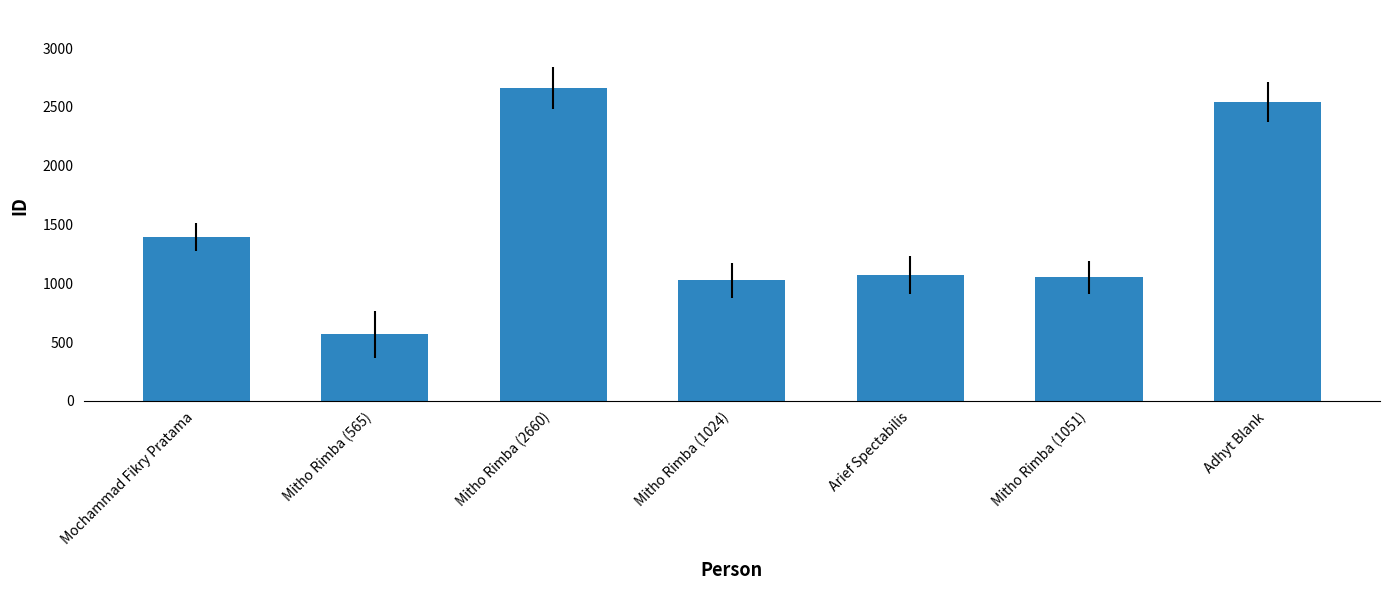

Reading right to left, what are all the values shown in this chart?

2539	1051	1071	1024	2660	565	1391